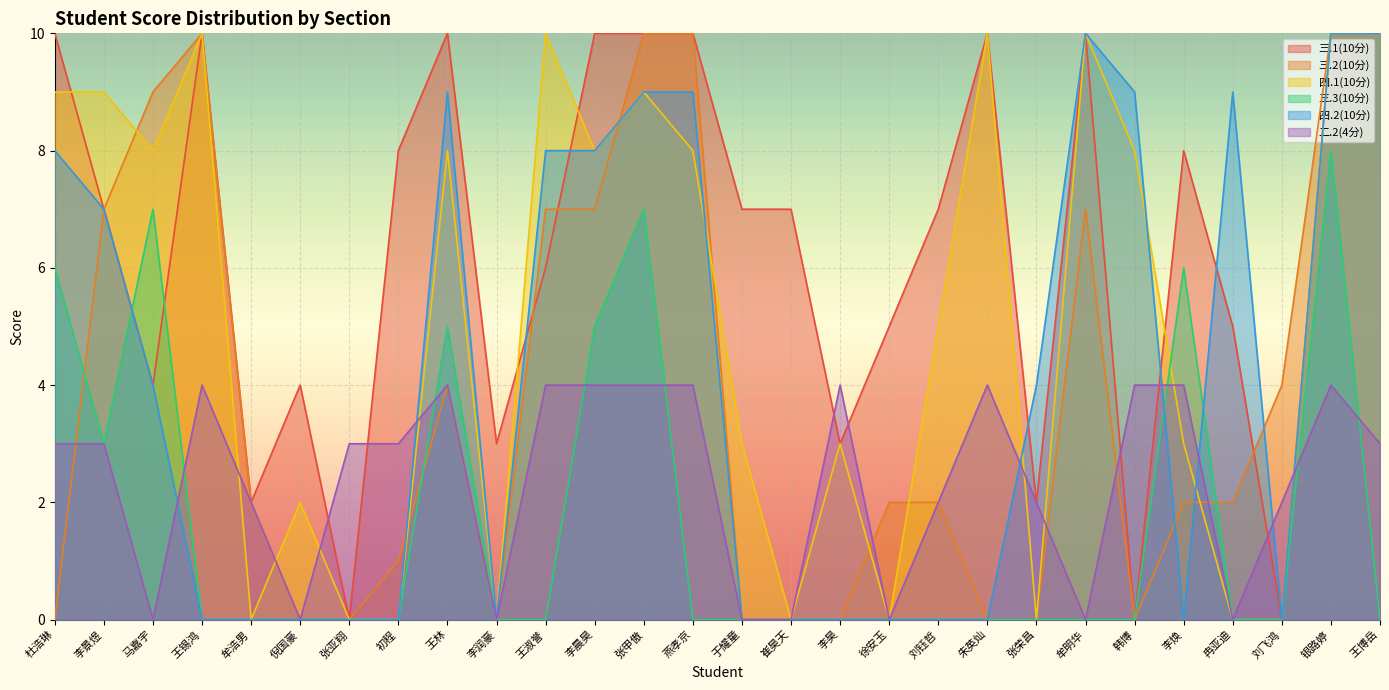

At which category does 三.3(10分) reach its first local valley?

李景煜